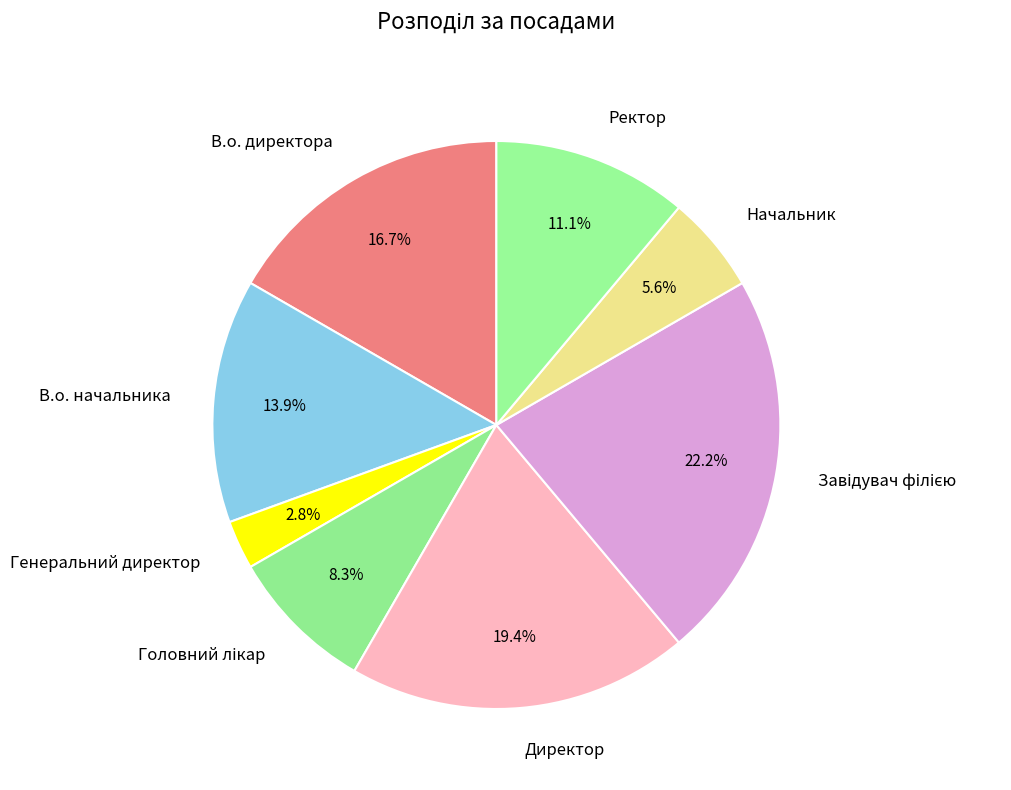

Is there a majority slice in this chart?

No